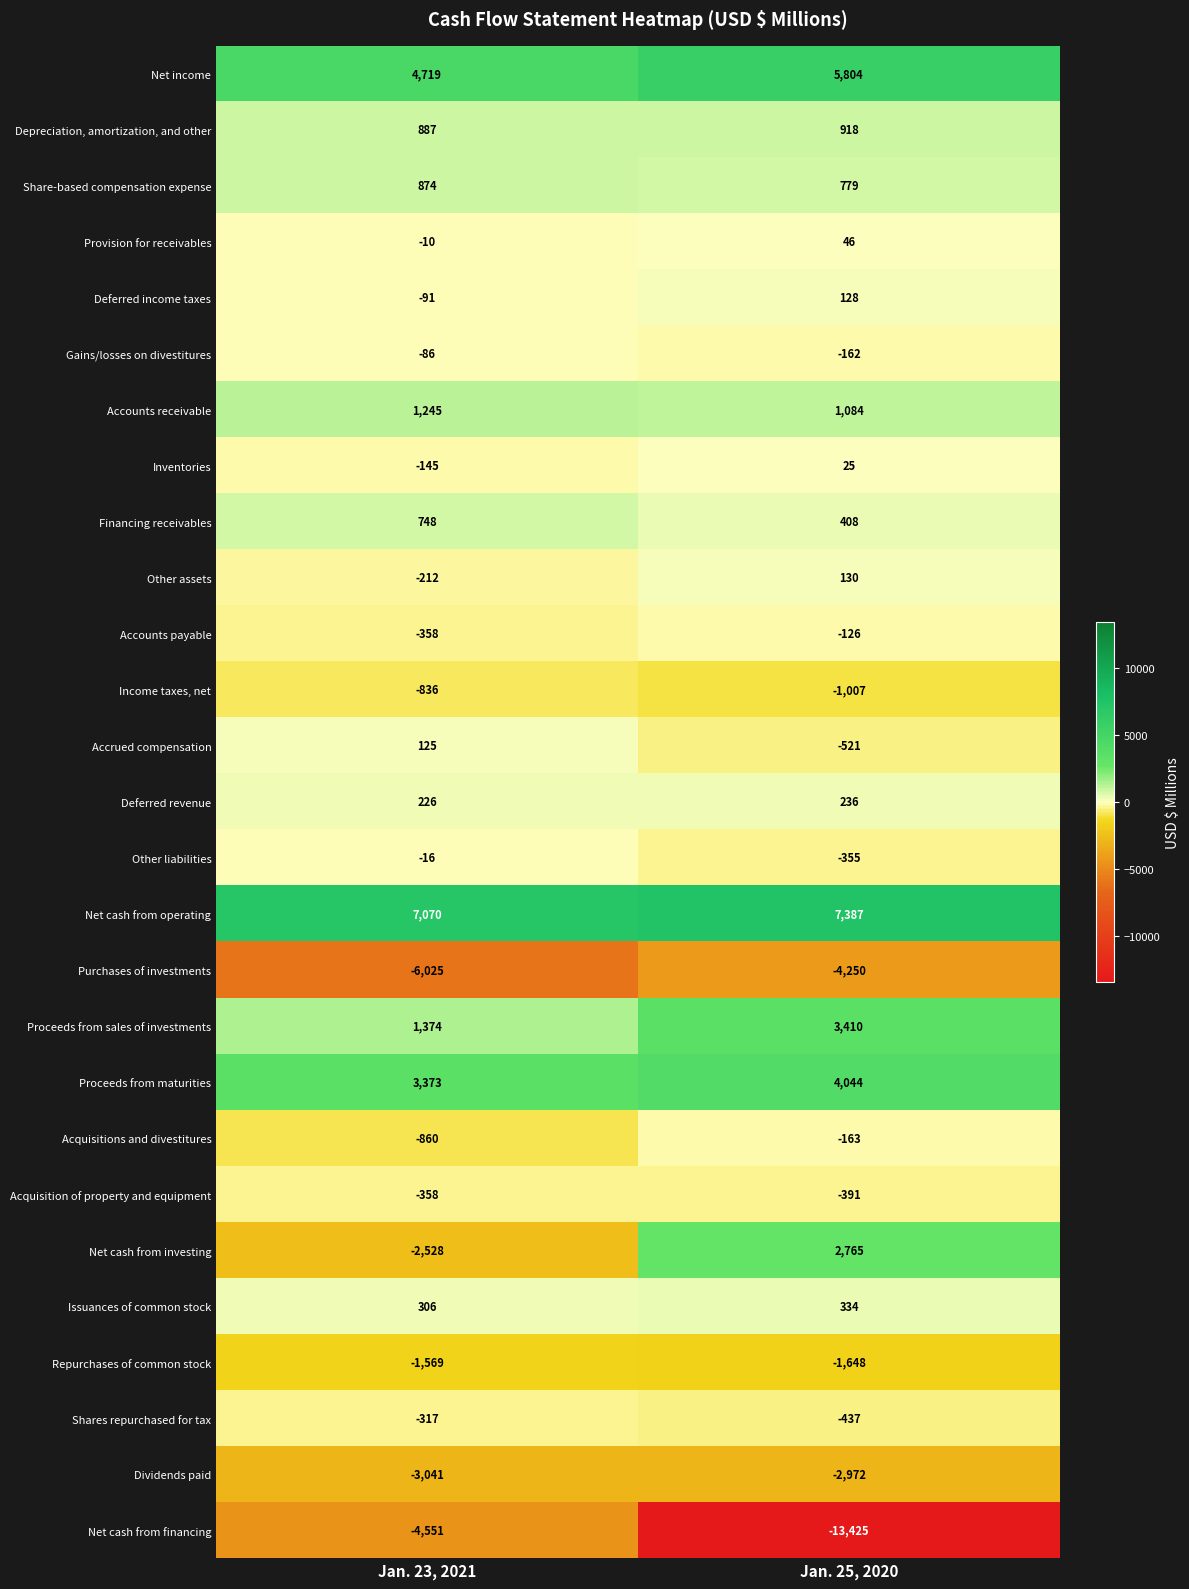

Which series changed the most between Jan. 23, 2021 and Jan. 25, 2020?

Net cash from financing